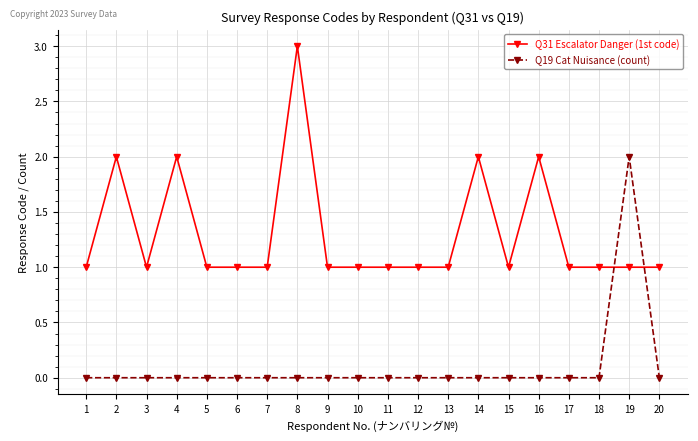

True or false: Q31 Escalator Danger (1st code) has a value of 1 at 12.

True